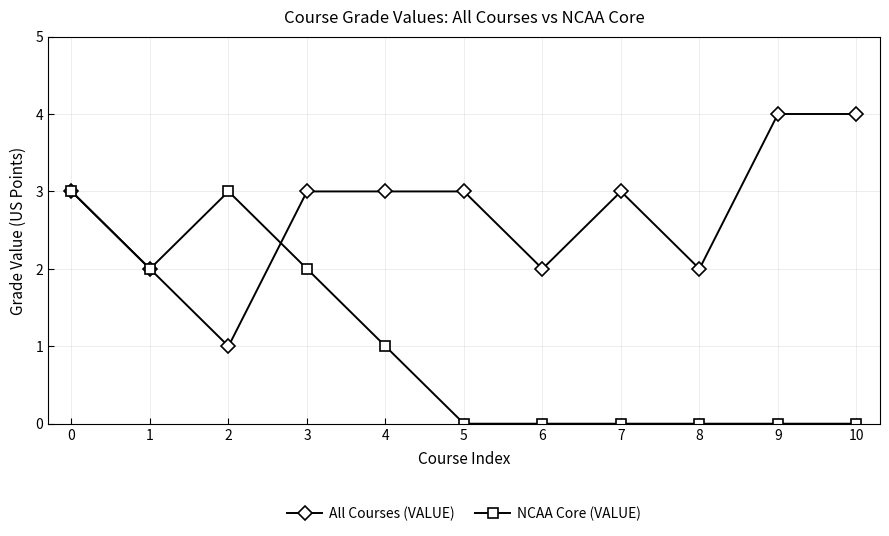

True or false: All Courses (VALUE) has a value of 4 at 10.

True